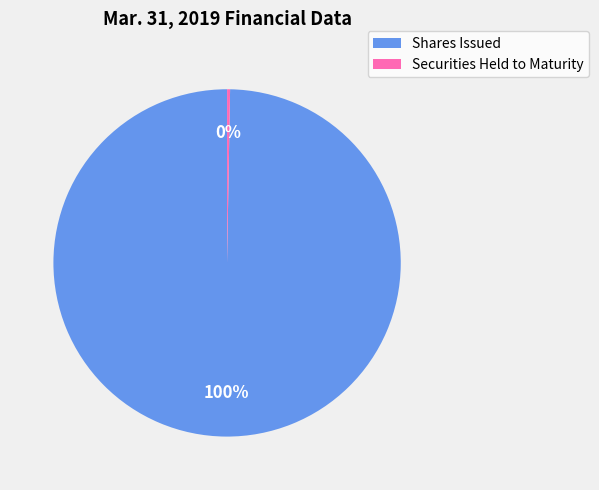

Is there a majority slice in this chart?

Yes